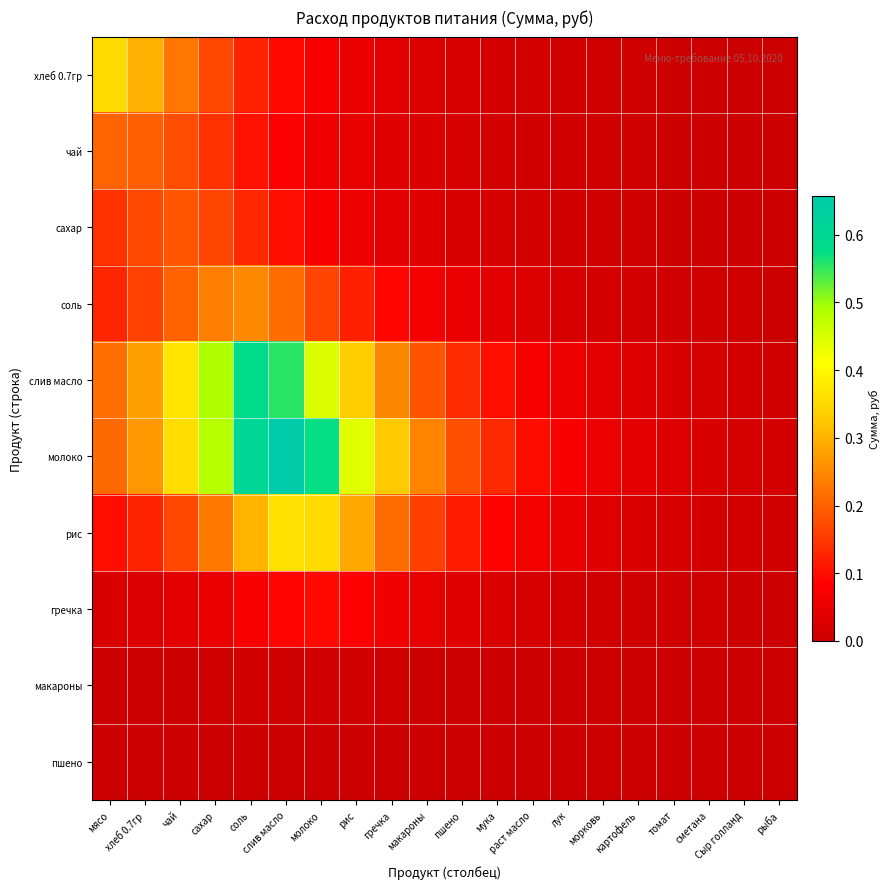

How many series are shown in this chart?

10